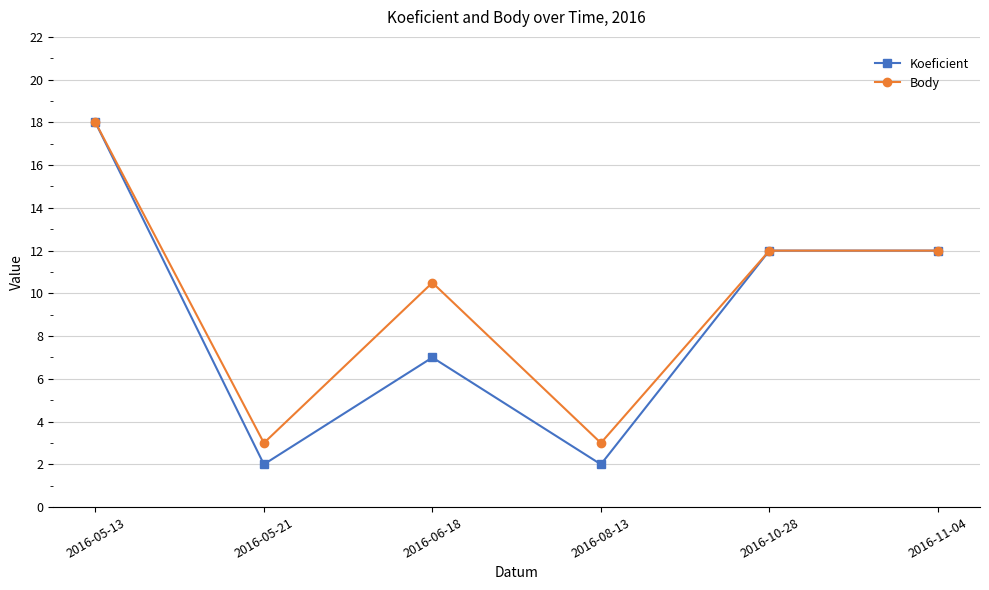

List the series in order of their overall mean, lowest first.

Koeficient, Body